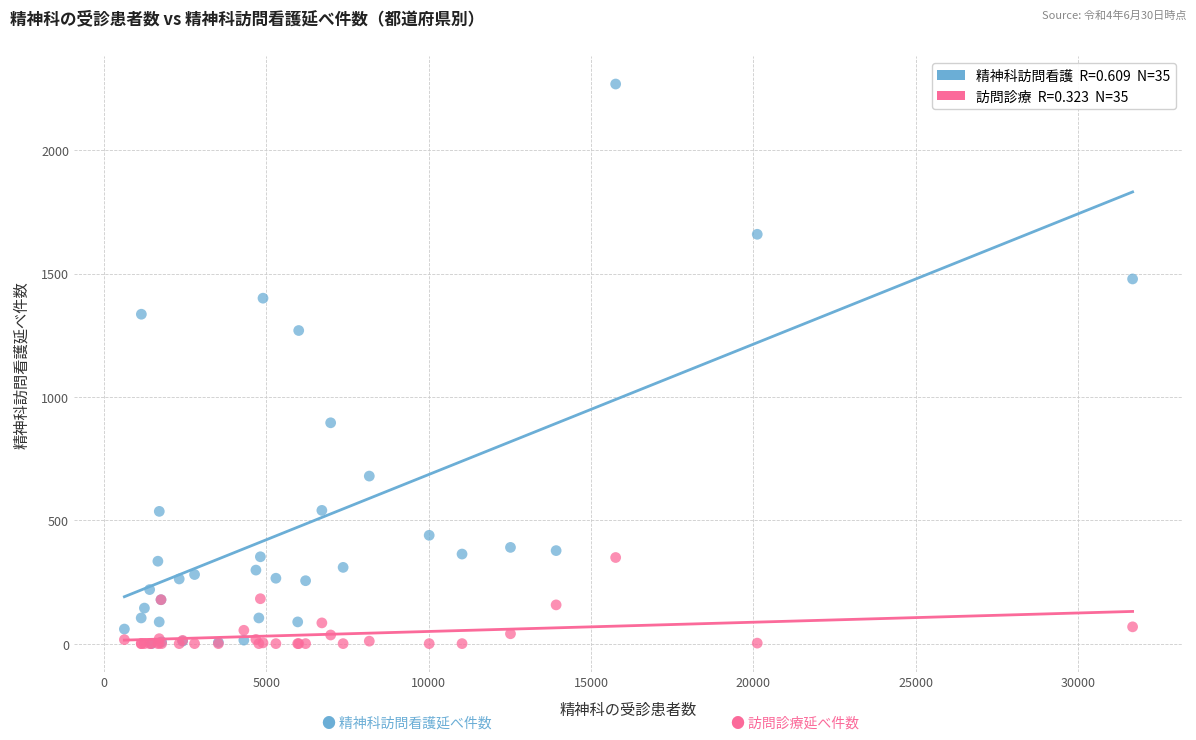

Across all series, what Y value is closest to 1134?

1269